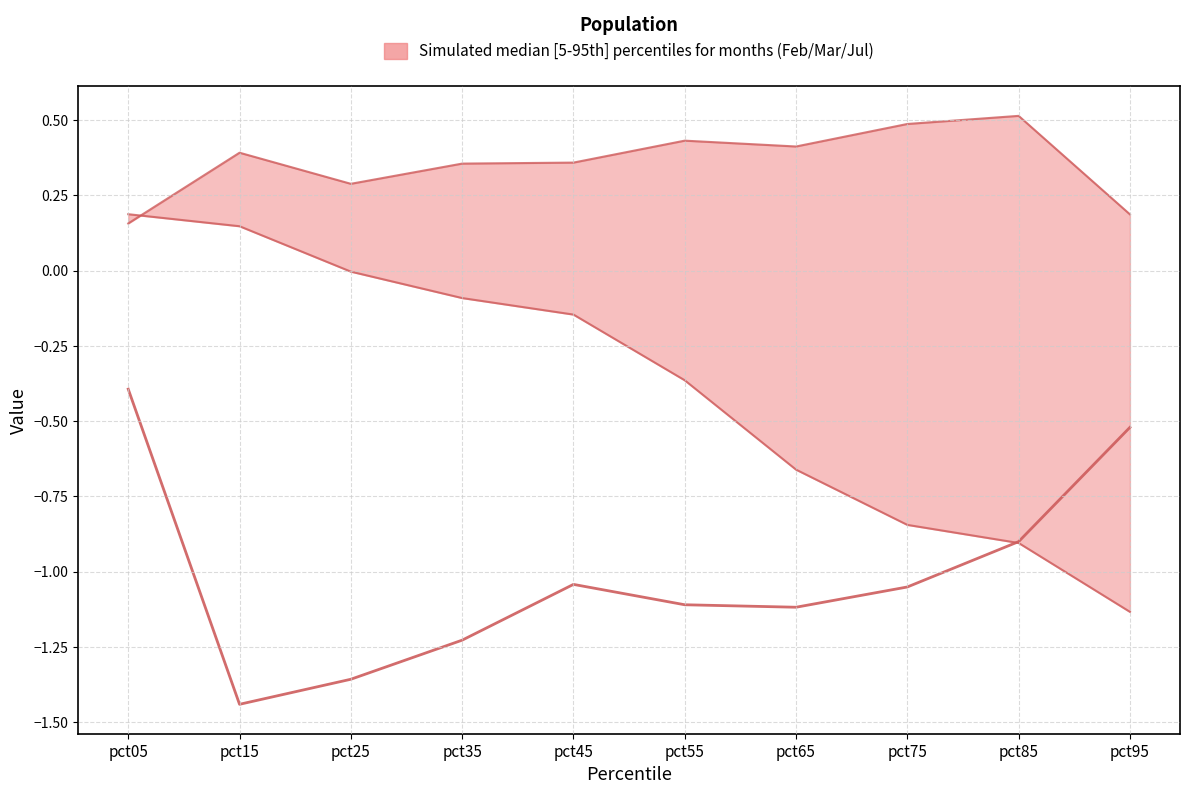

How many lines are shown in the chart?

3